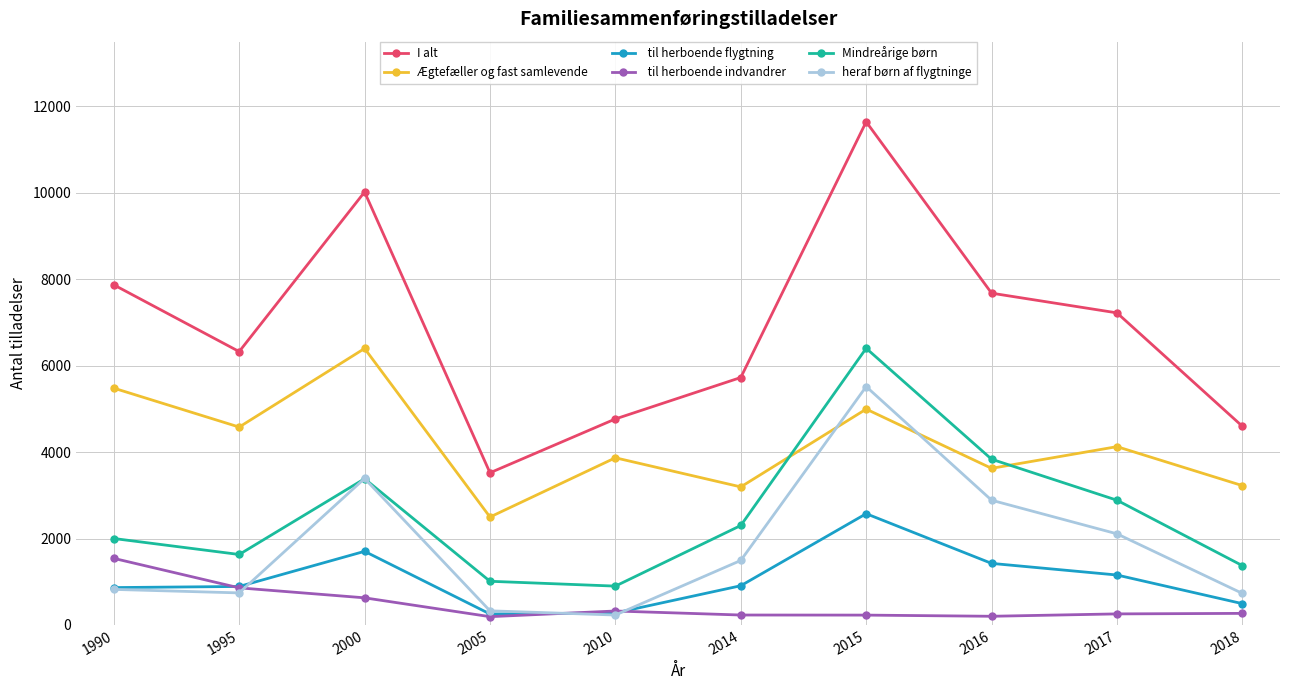

At which category is the sum across all series the highest?

2015